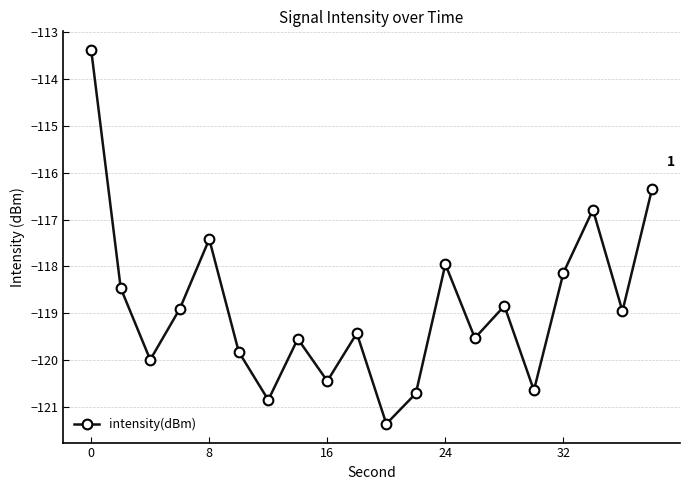

What is the minimum value shown in the chart?

-121.4